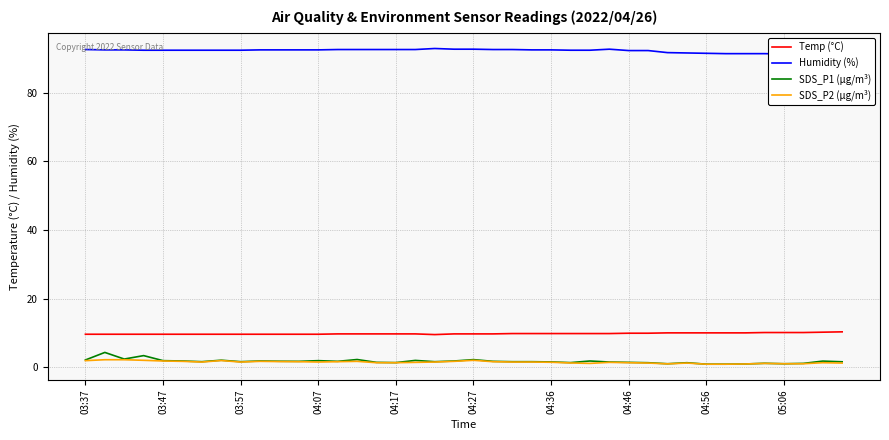

True or false: SDS_P1 (µg/m³) and Temp (°C) cross at least once.

False